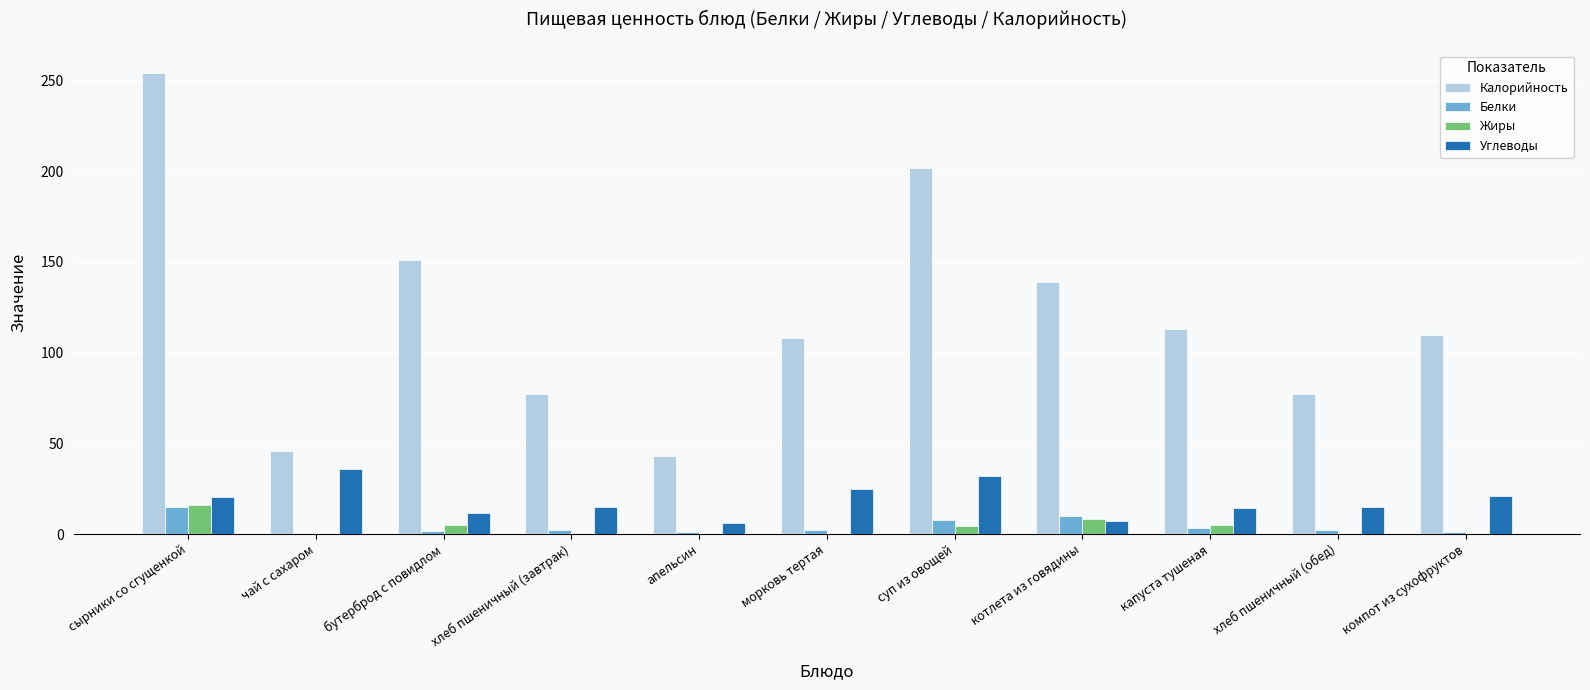

How many categories are shown in the chart?

11